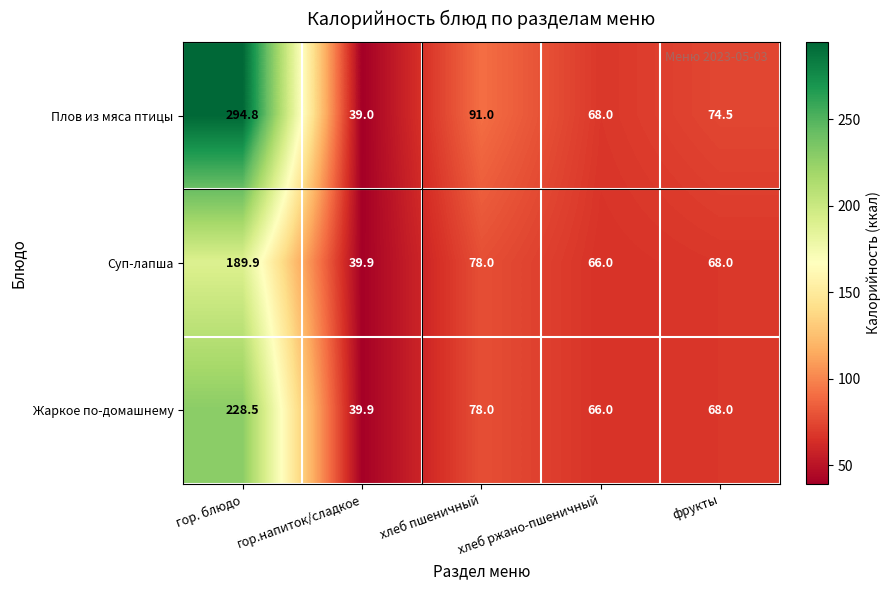

The value of Плов из мяса птицы at хлеб ржано-пшеничный is 113.6. True or false?

False